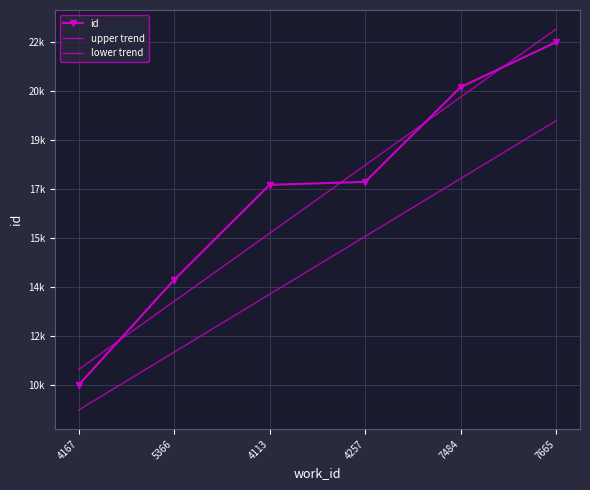

Is this an area chart (filled region under the line)?

No